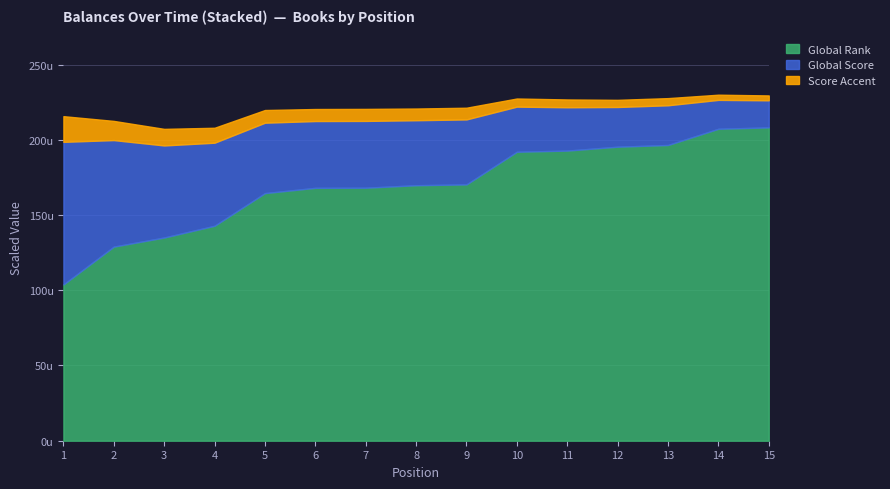

Does the chart have visible grid lines?

Yes